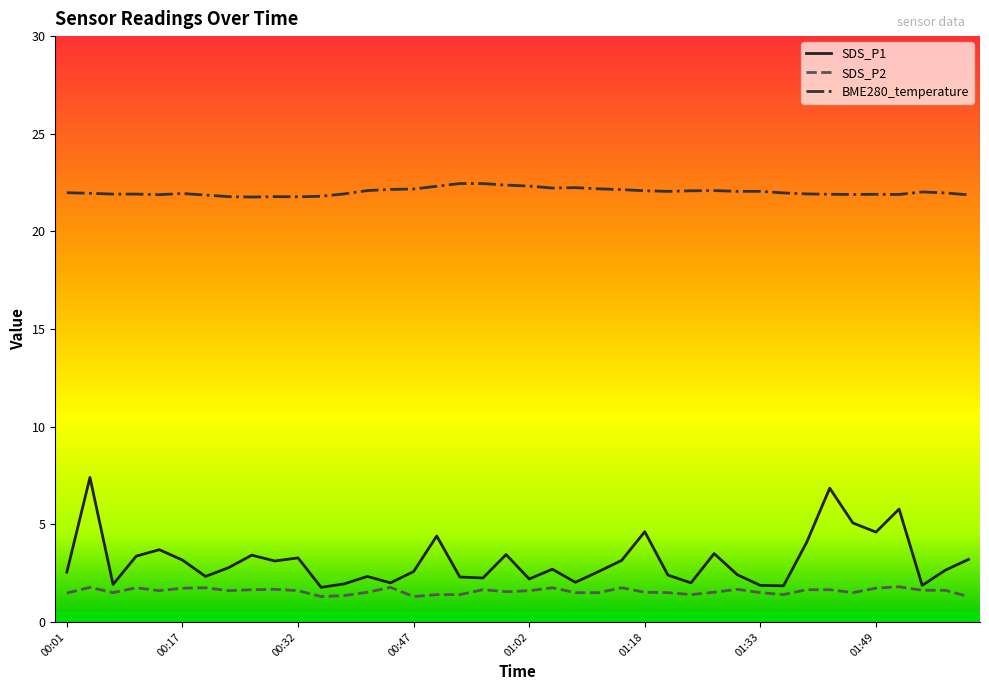

Rank the series by their maximum value, from highest to lowest.

BME280_temperature, SDS_P1, SDS_P2